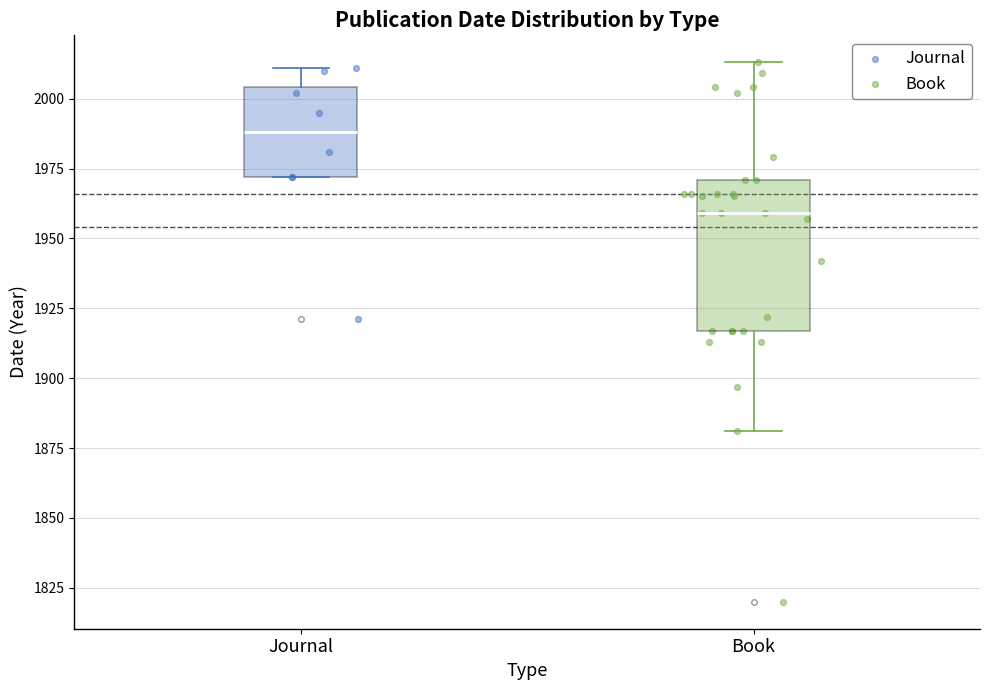

Reading left to right, transcribe this box plot: for each box, give where its median line is, the range the box spans, and where its two whiskers end, as read against the y-axis. The values are not printed on the chart, so give them approximately, as read against the axis.

Journal: median 1990, box 1970 to 2005, whiskers 1970 to 2010
Book: median 1960, box 1915 to 1970, whiskers 1880 to 2015